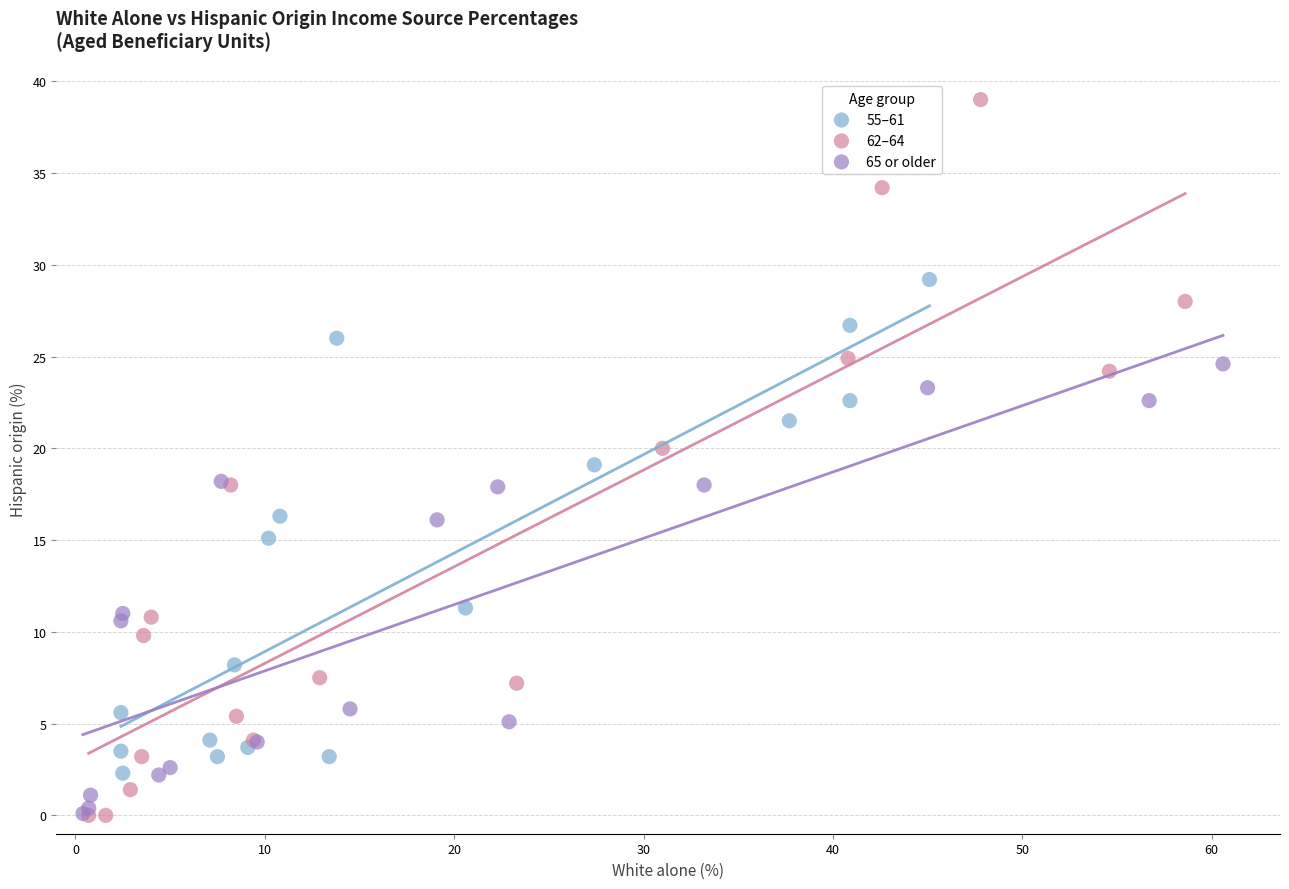

Which series has the largest Y range (max minus min)?

62–64